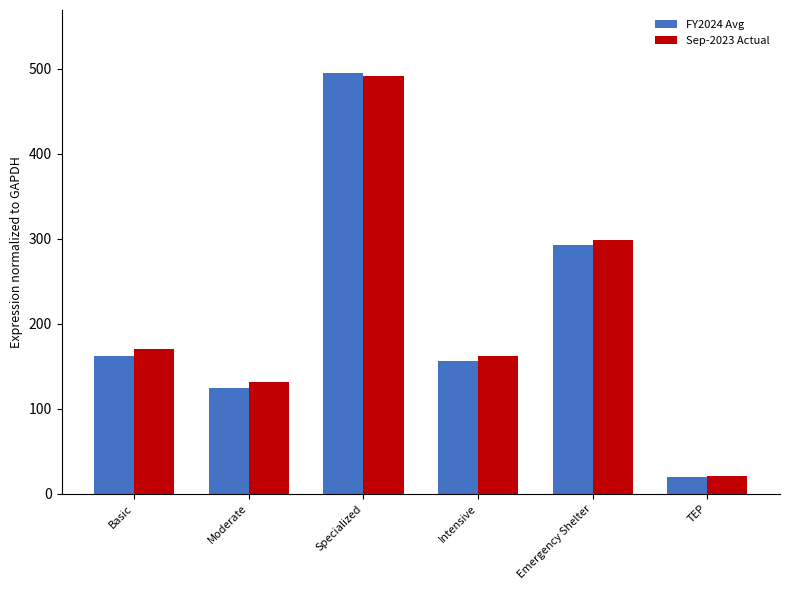

Which series changed the most between Moderate and TEP?

Sep-2023 Actual